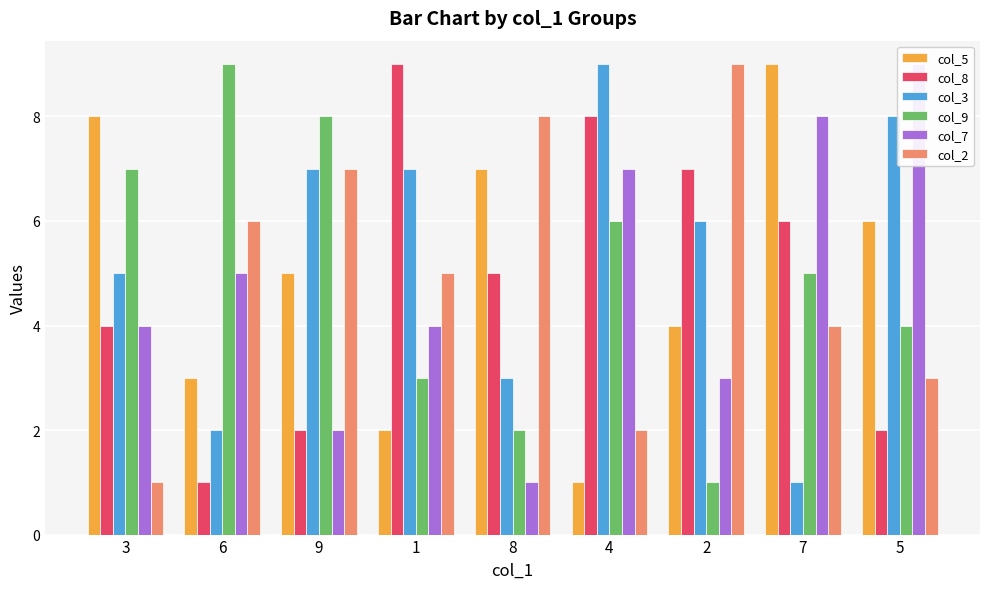

Reading left to right, what are all the values shown in this chart?

col_5: 3=8	6=3	9=5	1=2	8=7	4=1	2=4	7=9	5=6
col_8: 3=4	6=1	9=2	1=9	8=5	4=8	2=7	7=6	5=2
col_3: 3=5	6=2	9=7	1=7	8=3	4=9	2=6	7=1	5=8
col_9: 3=7	6=9	9=8	1=3	8=2	4=6	2=1	7=5	5=4
col_7: 3=4	6=5	9=2	1=4	8=1	4=7	2=3	7=8	5=9
col_2: 3=1	6=6	9=7	1=5	8=8	4=2	2=9	7=4	5=3